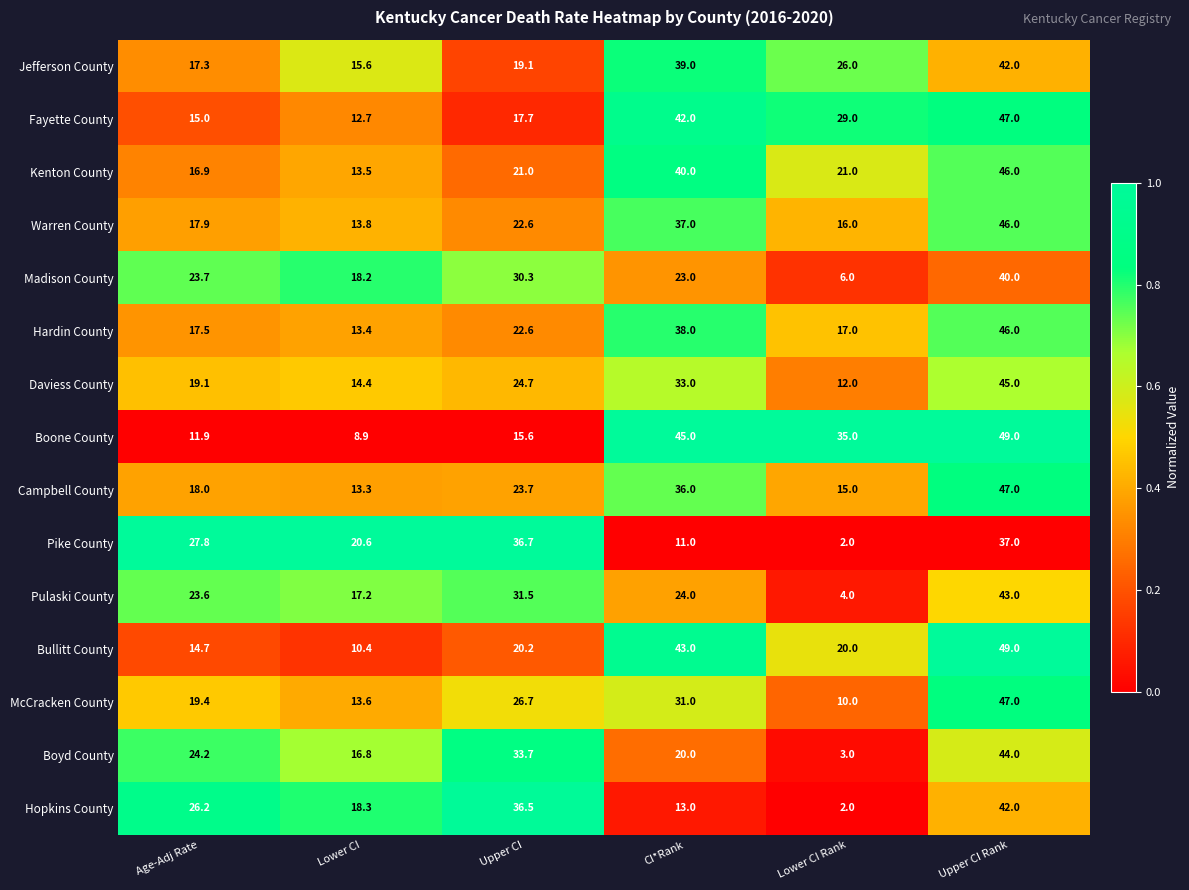

The McCracken County series shows 13.6 at Lower CI. True or false?

True